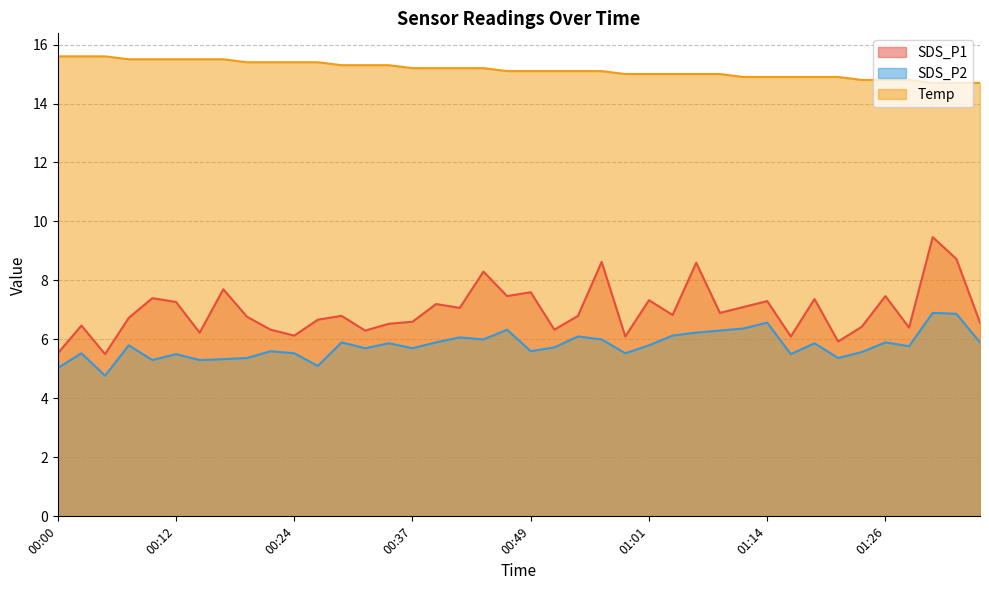

Reading left to right, what are all the values shown in this chart?

SDS_P1: 5.5	6.5	5.5	6.7	7.4	7.3	6.2	7.7	6.8	6.3	6.1	6.7	6.8	6.3	6.5	6.6	7.2	7.1	8.3	7.5	7.6	6.3	6.8	8.6	6.1	7.3	6.8	8.6	6.9	7.1	7.3	6.1	7.4	5.9	6.4	7.5	6.4	9.5	8.7	6.6
SDS_P2: 5.0	5.5	4.8	5.8	5.3	5.5	5.3	5.3	5.4	5.6	5.5	5.1	5.9	5.7	5.9	5.7	5.9	6.1	6.0	6.3	5.6	5.7	6.1	6.0	5.5	5.8	6.1	6.2	6.3	6.4	6.6	5.5	5.9	5.4	5.6	5.9	5.8	6.9	6.9	5.9
Temp: 15.6	15.6	15.6	15.5	15.5	15.5	15.5	15.5	15.4	15.4	15.4	15.4	15.3	15.3	15.3	15.2	15.2	15.2	15.2	15.1	15.1	15.1	15.1	15.1	15.0	15.0	15.0	15.0	15.0	14.9	14.9	14.9	14.9	14.9	14.8	14.8	14.8	14.7	14.7	14.7